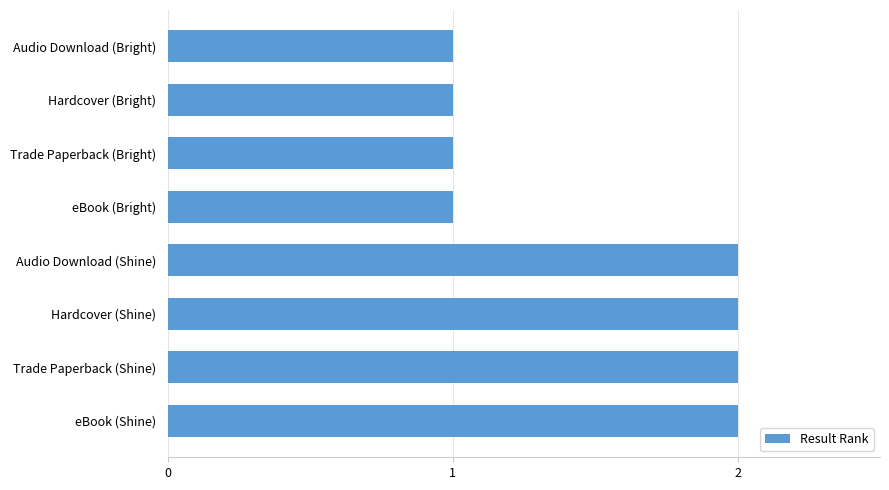

What is the difference between the second highest and second lowest values?

1